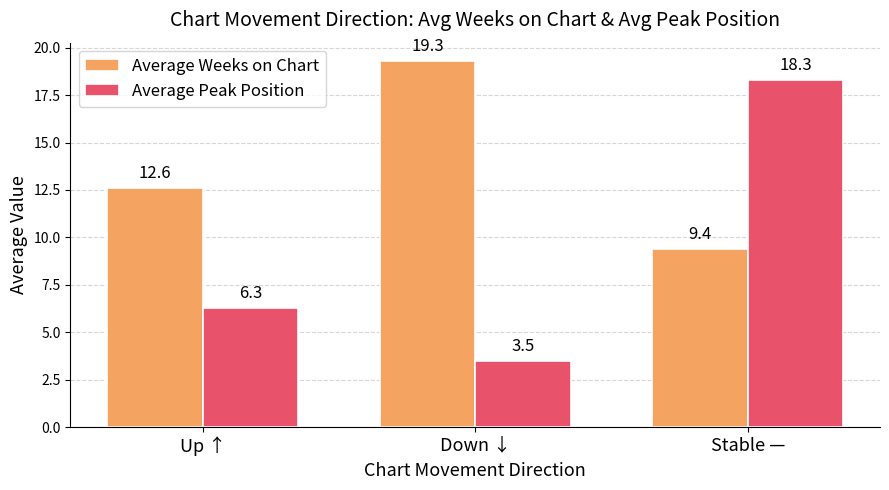

Which category has the lowest value across all series?

Down ↓